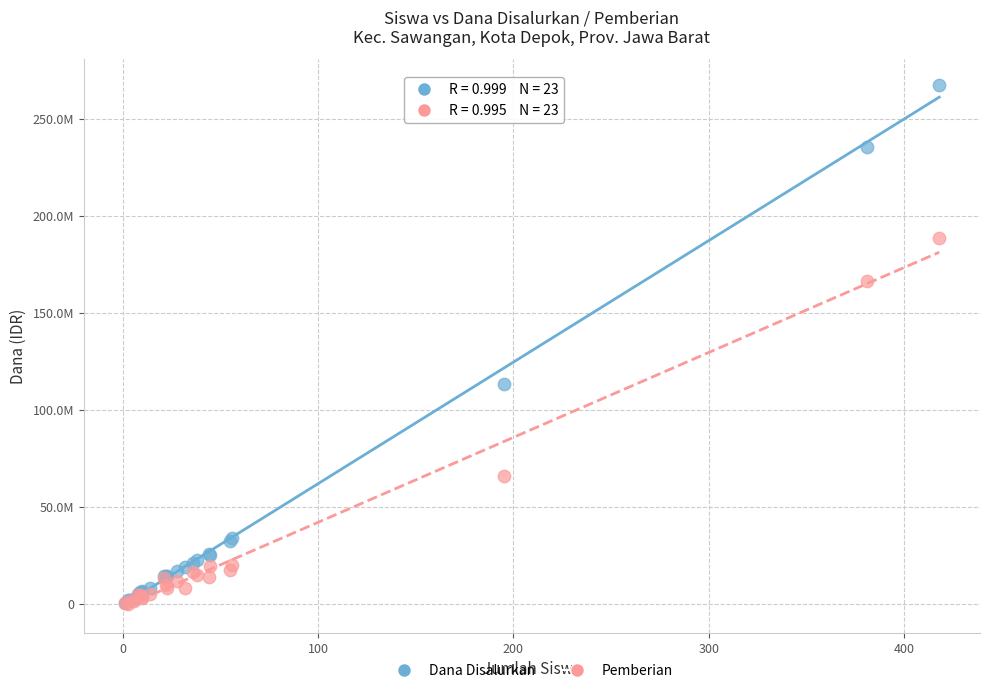

What are all the series names shown in the legend?

Dana Disalurkan, Pemberian